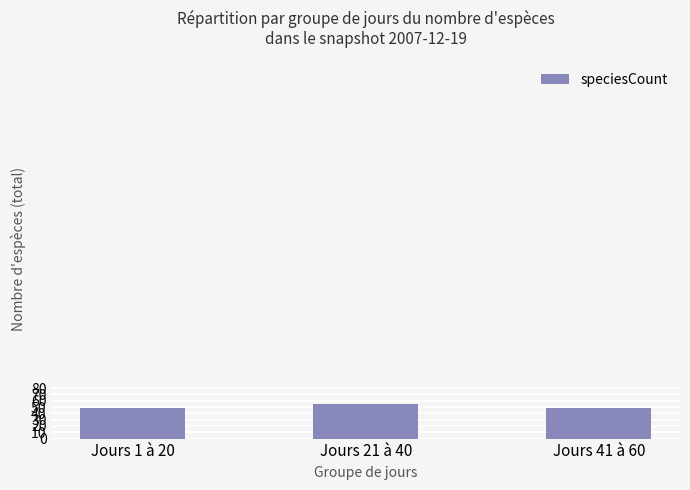

True or false: the data shows 24 at Jours 1 à 20.

False